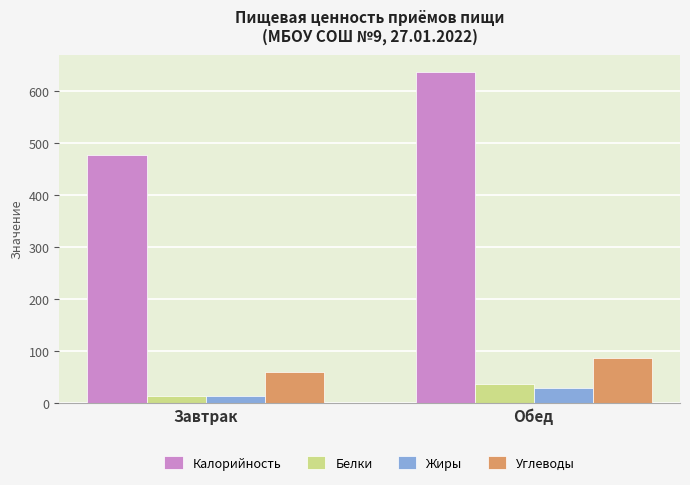

How many bars are there in total?

8